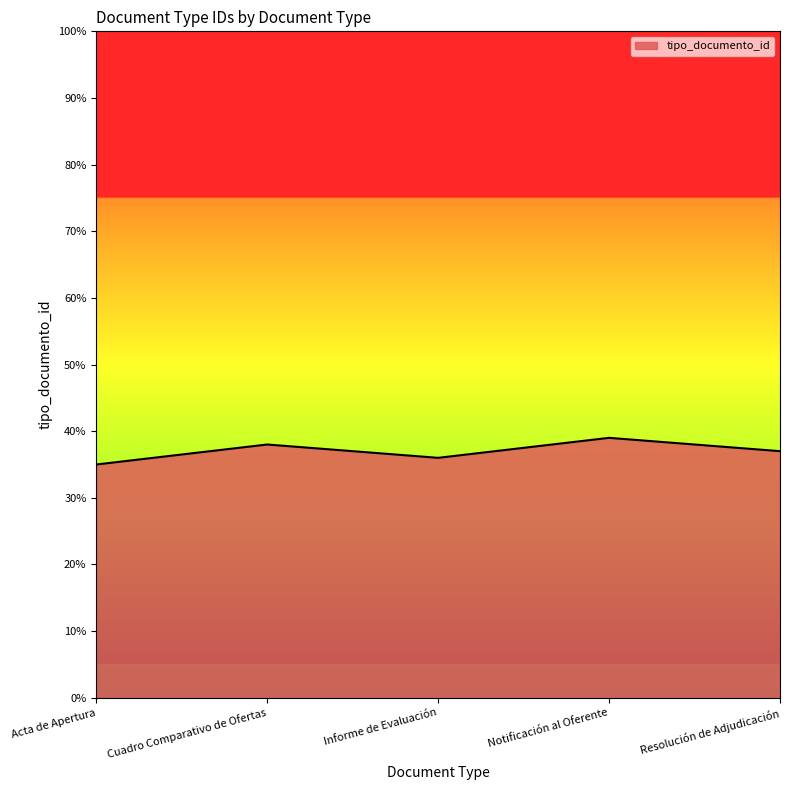

List the labels in order of value, smallest first.

Acta de Apertura, Informe de Evaluación, Resolución de Adjudicación, Cuadro Comparativo de Ofertas, Notificación al Oferente